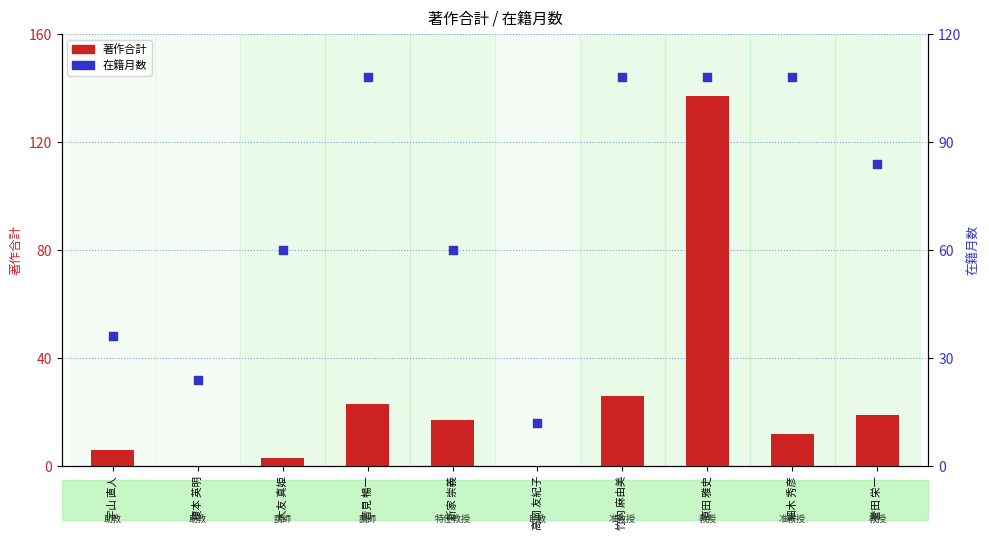

What is the total value across all series at 大友 真姫?

63